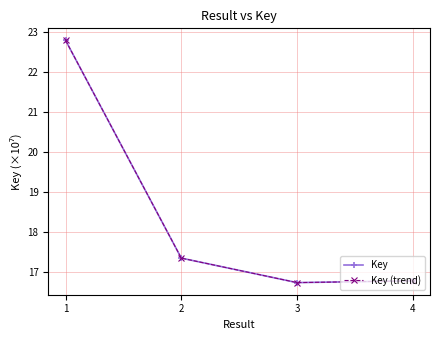

Does the chart have visible grid lines?

Yes